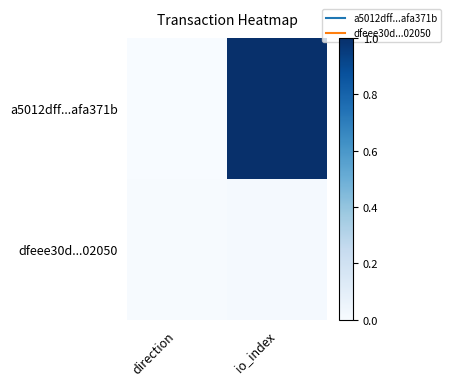

How many distinct data groups are displayed?

2